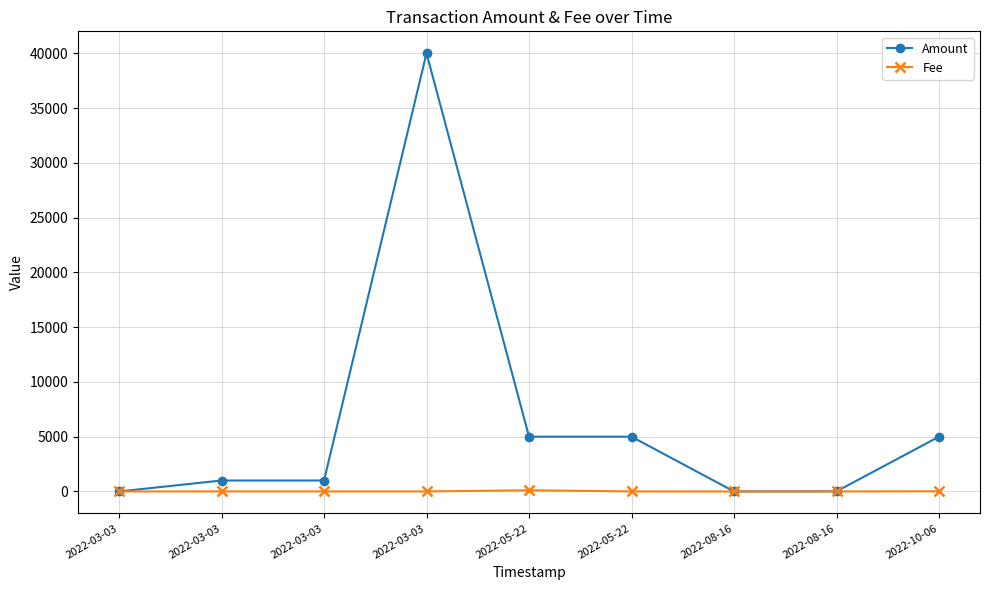

Between 2022-03-03 and 2022-10-06, which series saw the biggest shift?

Amount